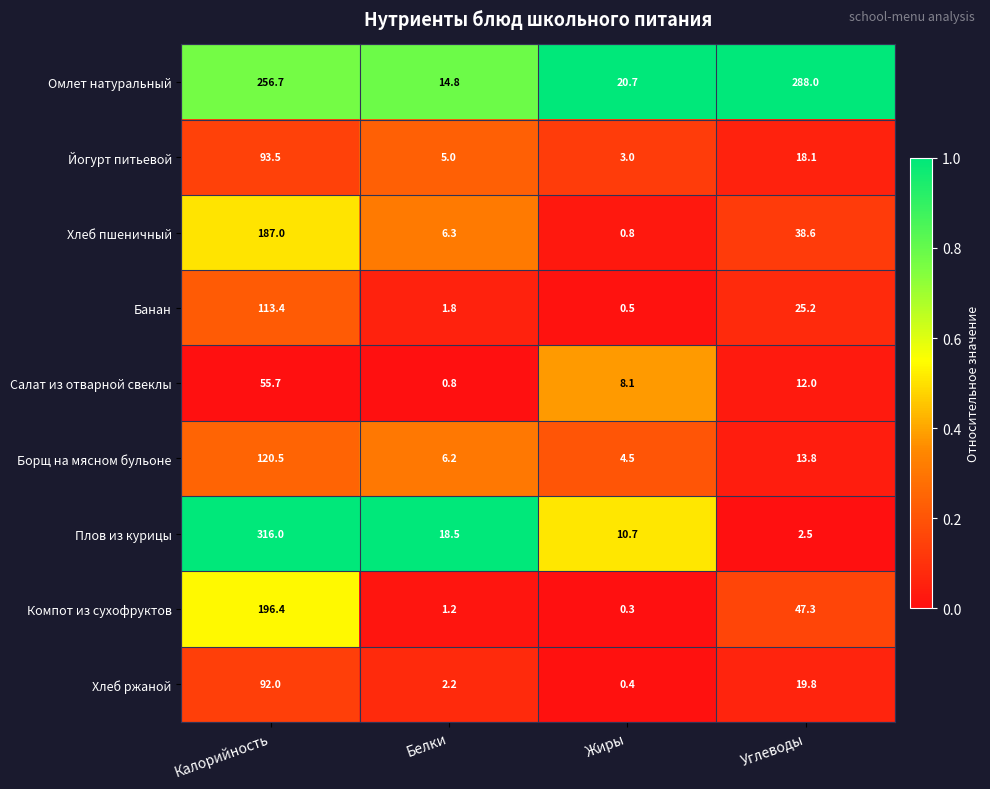

What is the approximate value of Борщ на мясном бульоне at Углеводы?

13.8